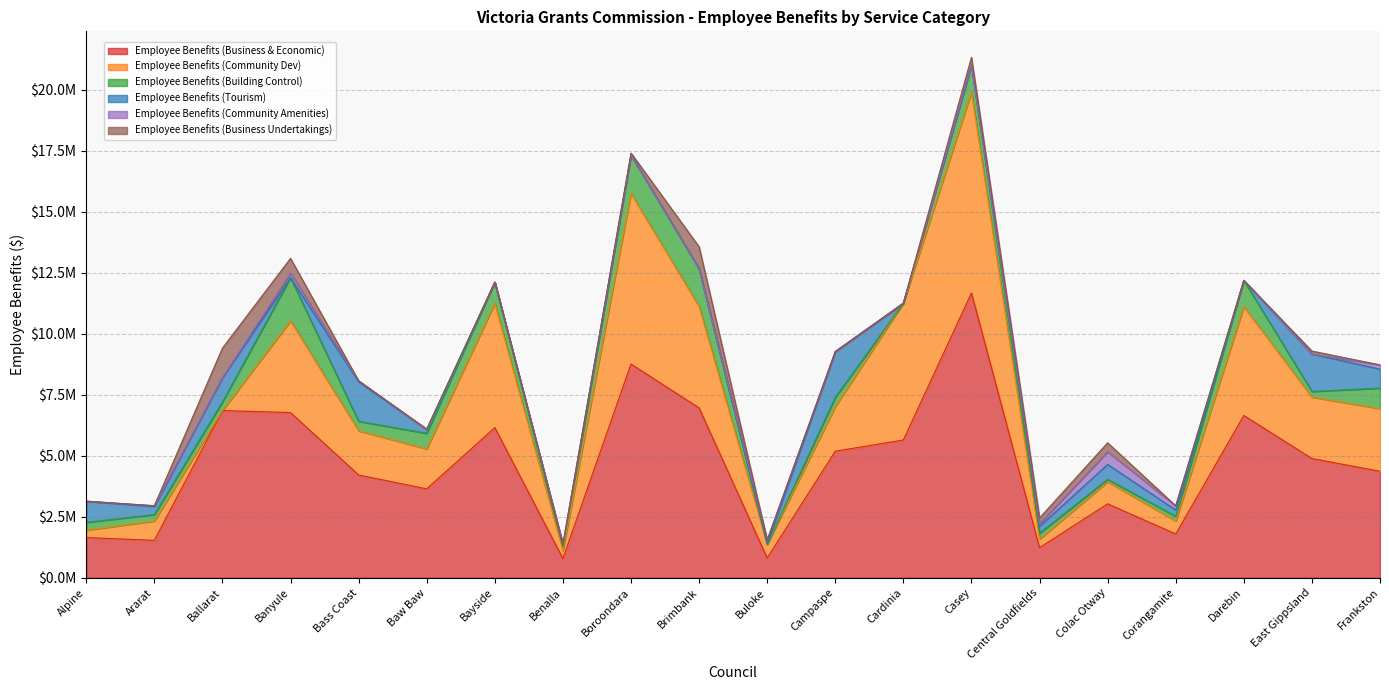

After their last crossing, which series has the higher values: Employee Benefits (Tourism) or Employee Benefits (Building Control)?

Employee Benefits (Building Control)